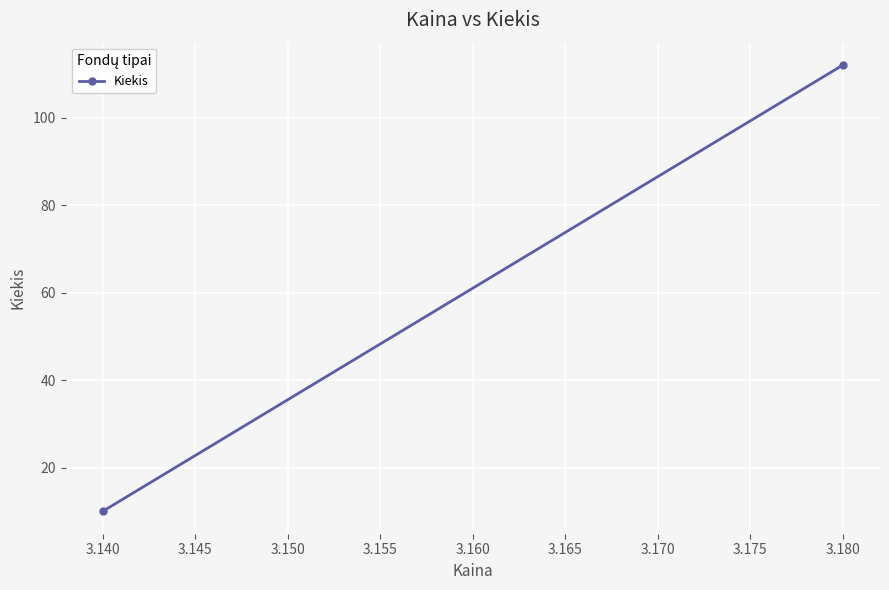

Reading right to left, what are all the values shown in this chart?

112	10